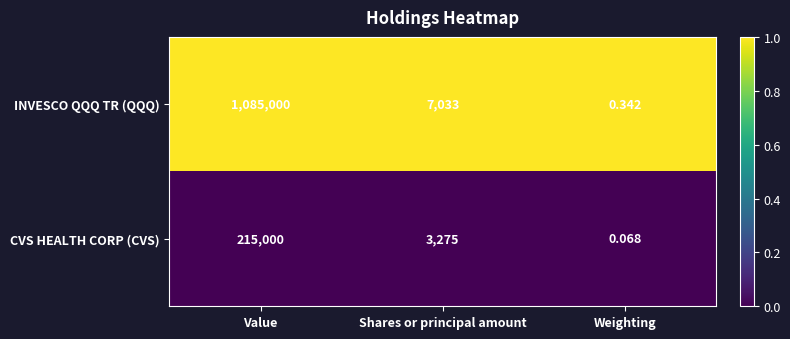

Between Value and Shares or principal amount, which series saw the biggest shift?

INVESCO QQQ TR (QQQ)